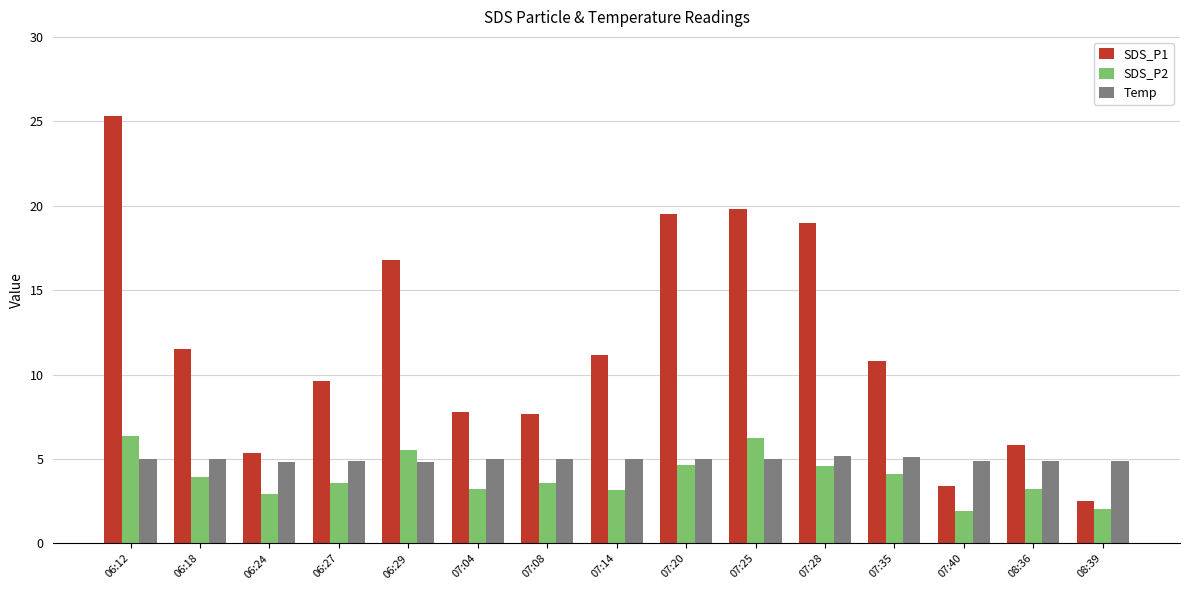

What is the minimum value shown in the chart?

1.9